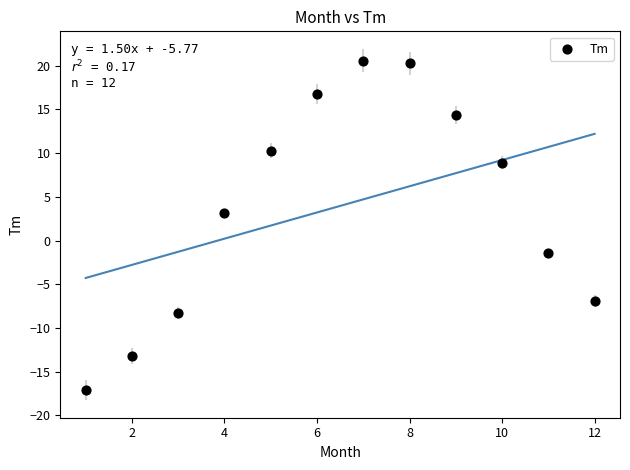

What is the range of Y values (max minus min)?

37.7